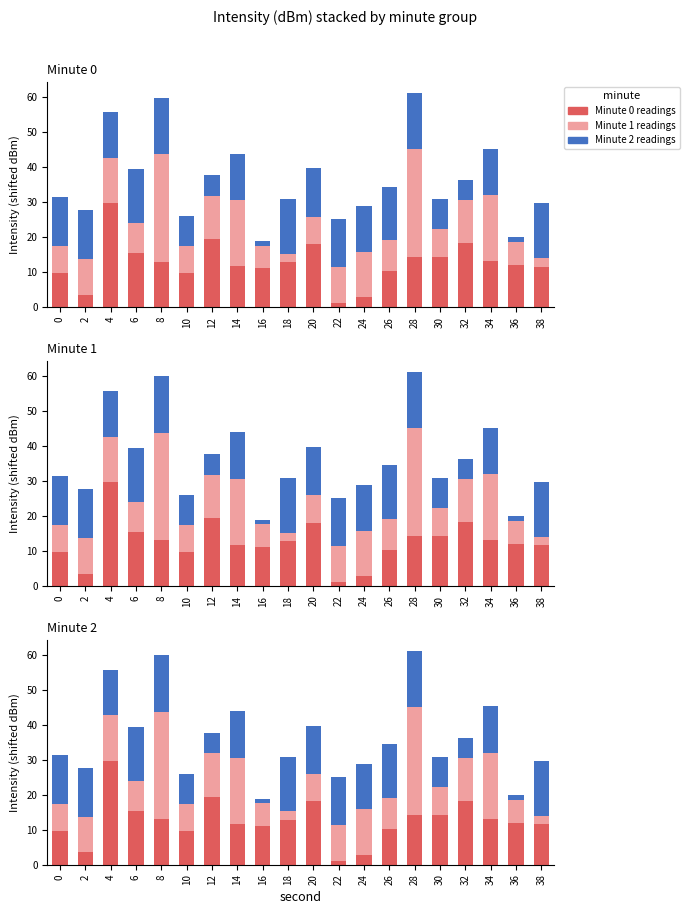

The value of min_1 at 16 is 2.6. True or false?

False